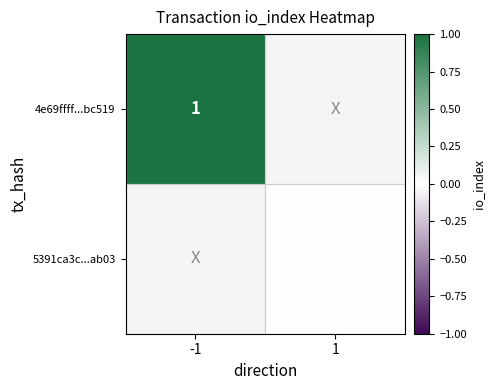

The value of 4e69ffff...bc519 at -1 is 1. True or false?

True